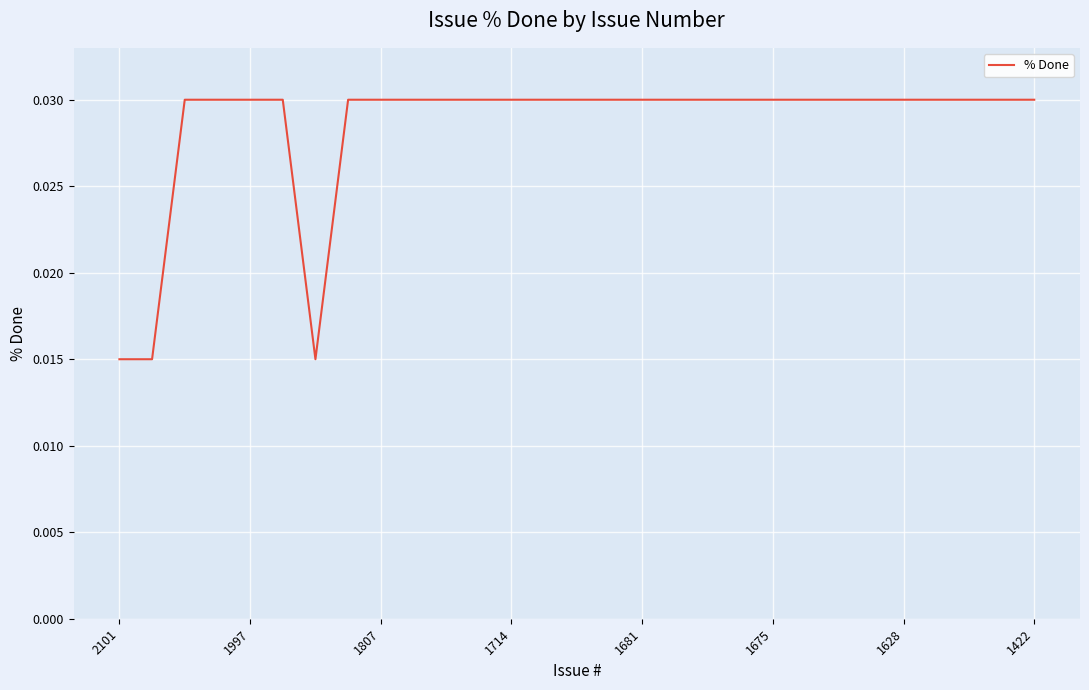

Count the number of categories in the chart.

29